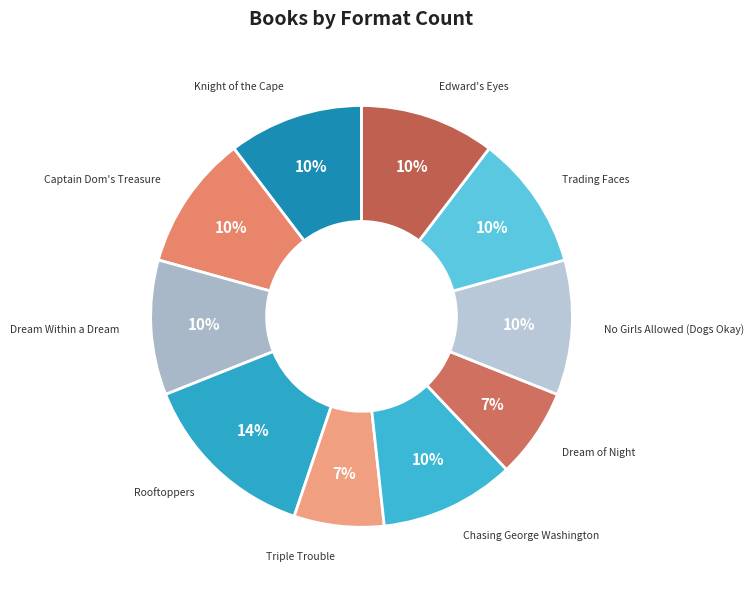

What is the largest slice in the pie chart?

Rooftoppers